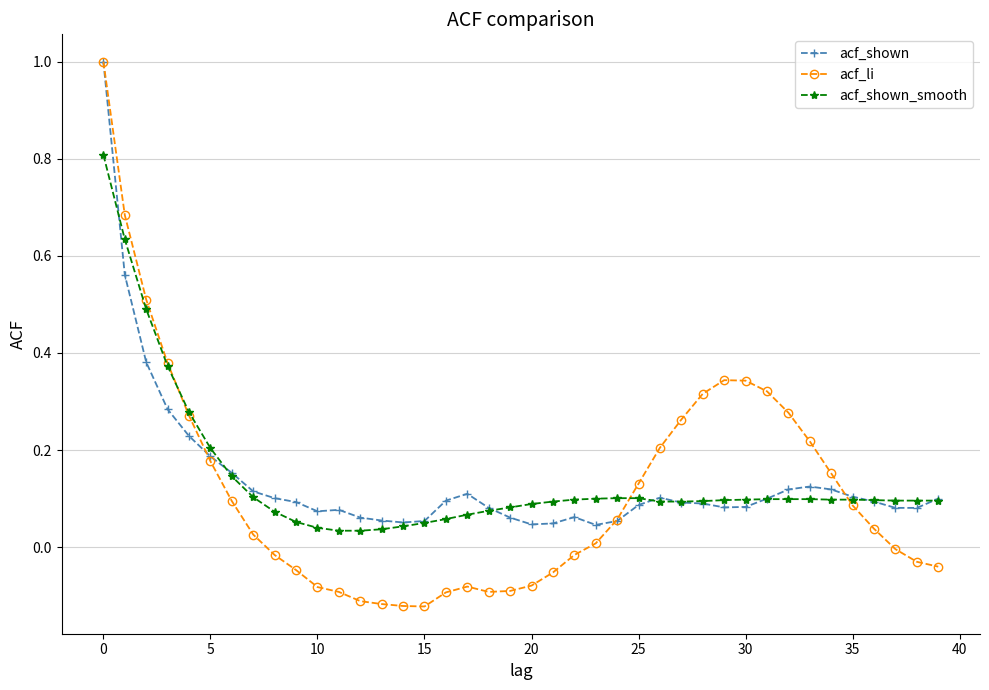

What is the maximum value for acf_shown_smooth?

0.8